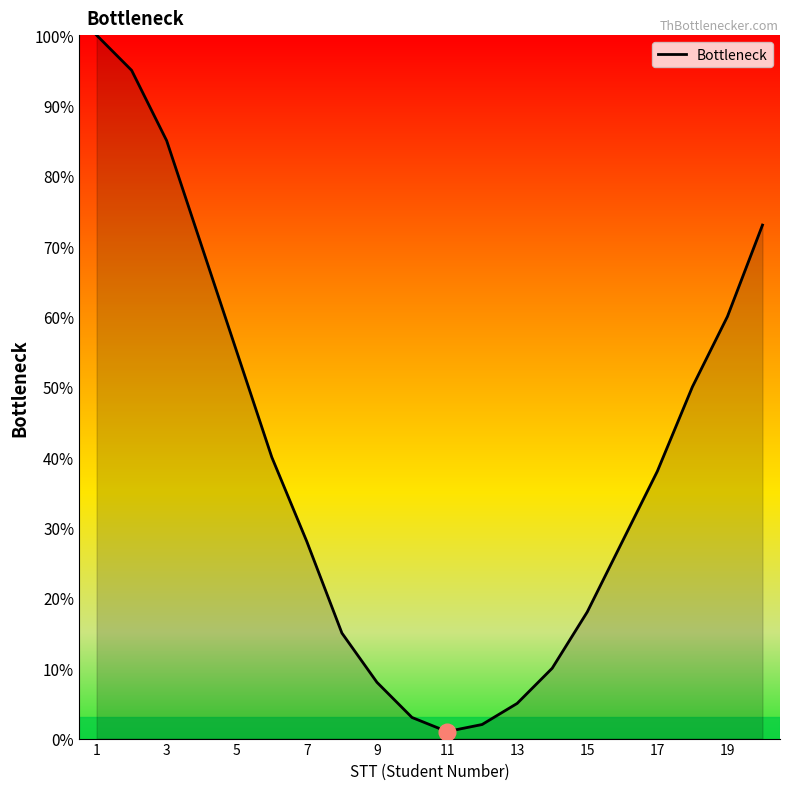

Does the chart have visible grid lines?

No